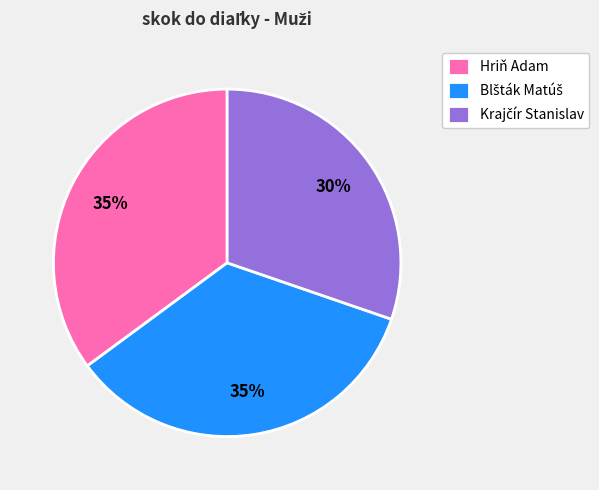

Does any single category account for the majority?

No